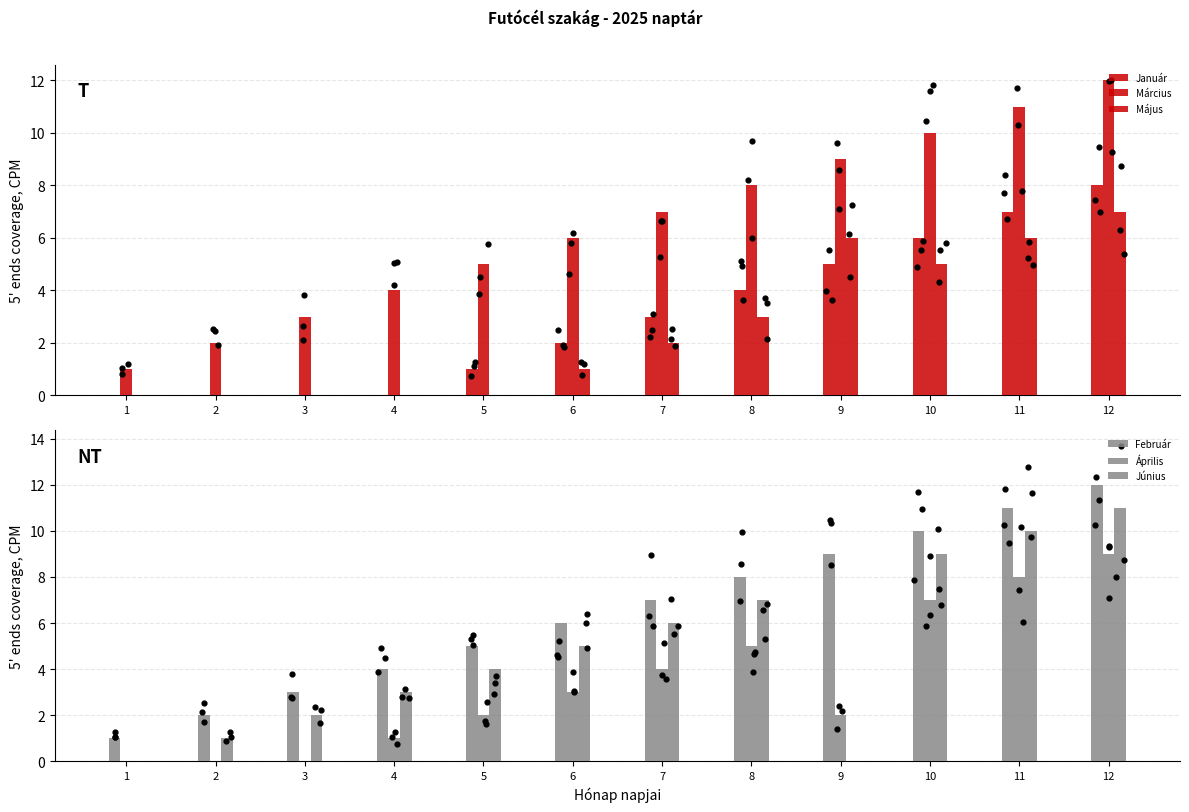

Is the value of Március at 3 greater than the value of Január at 3?

Yes